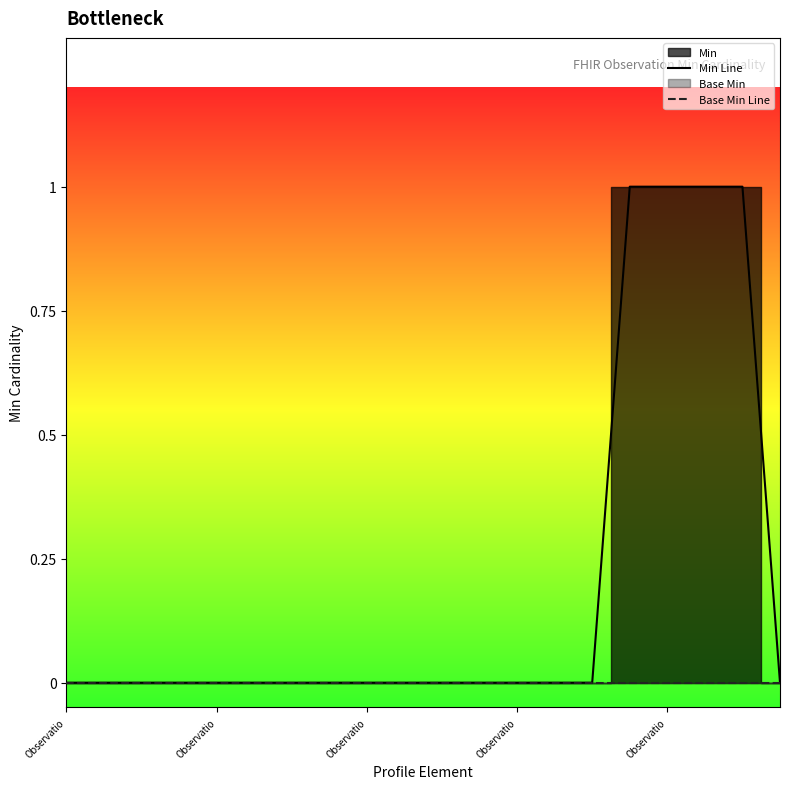

Is the value of Base Min Line at 15 greater than the value of Min Line at 10?

No